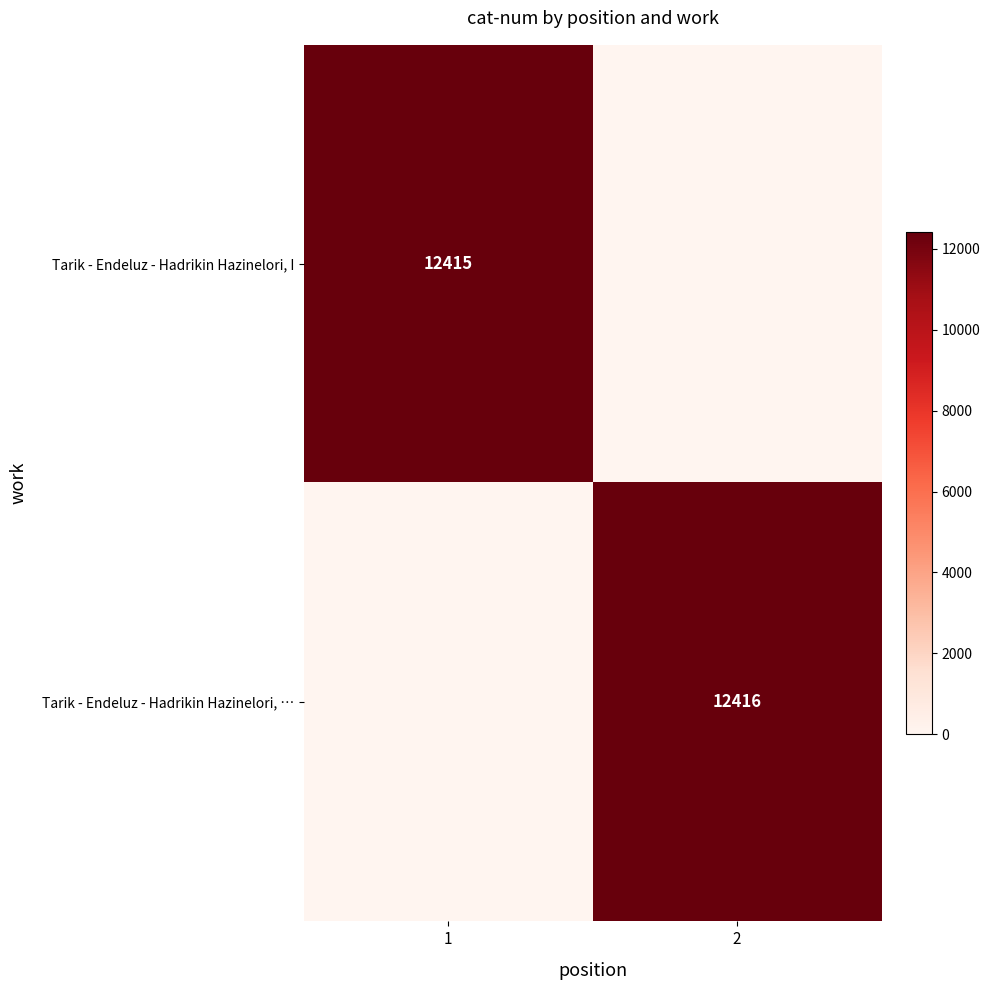

At how many categories does at least one series exceed 10811?

2